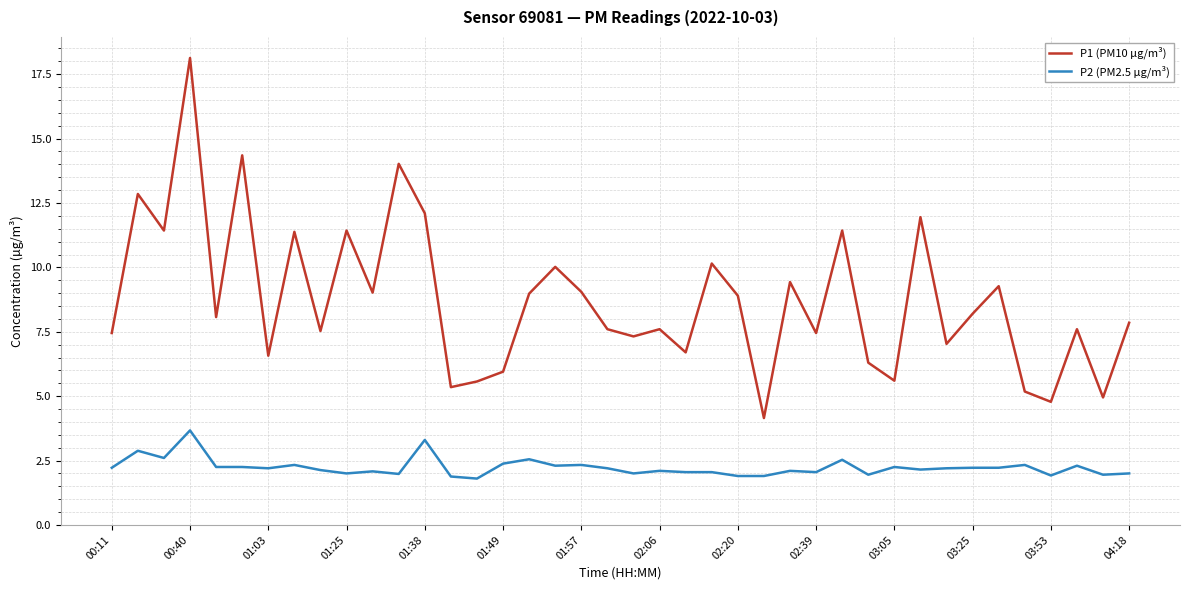

What is the sum of all P1 (PM10 µg/m³) values?

348.7